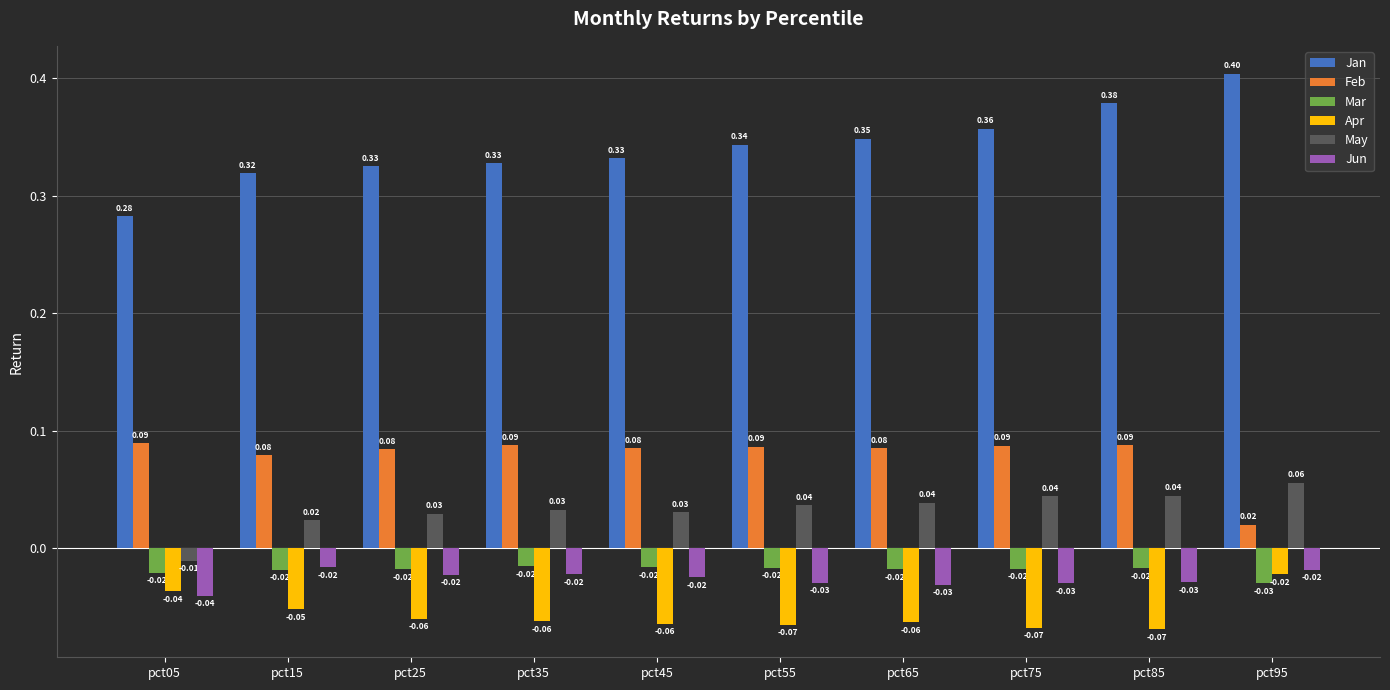

Where is Apr nearest to the value 0?

pct95